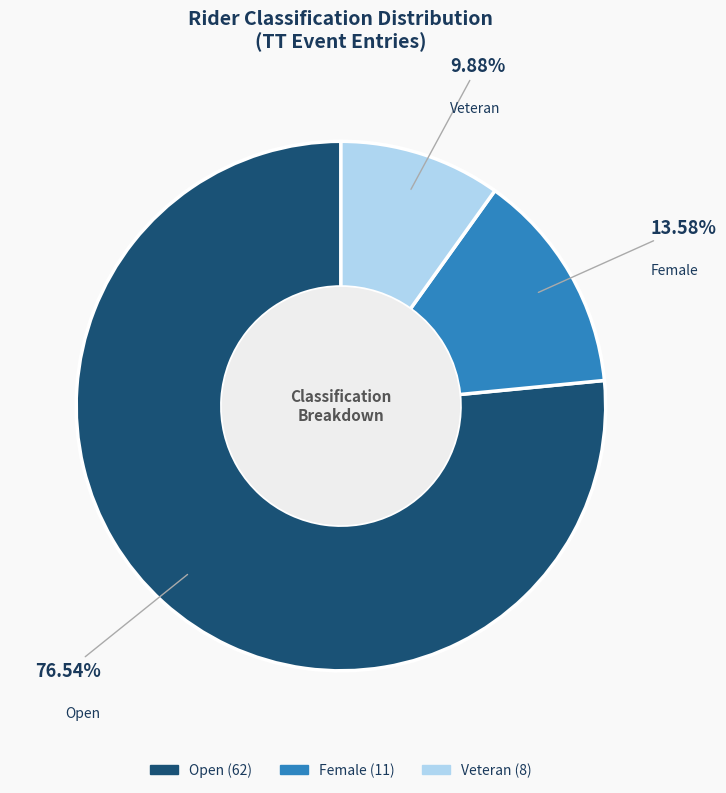

To the nearest percent, what is the combined percentage of Open and Veteran?

86%